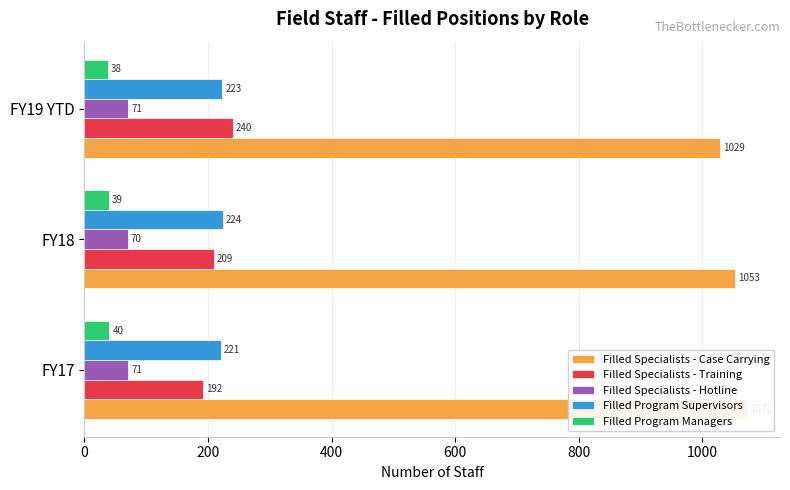

The Filled Specialists - Hotline series shows 71 at FY17. True or false?

True